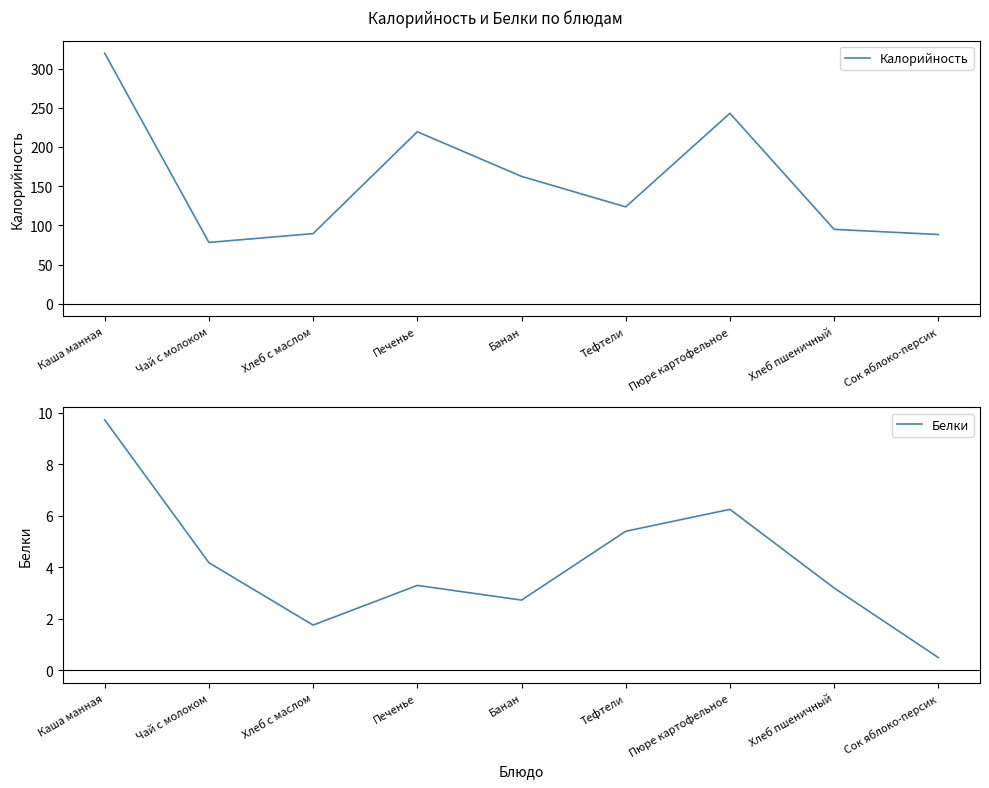

True or false: Калорийность and Белки intersect in this chart.

False